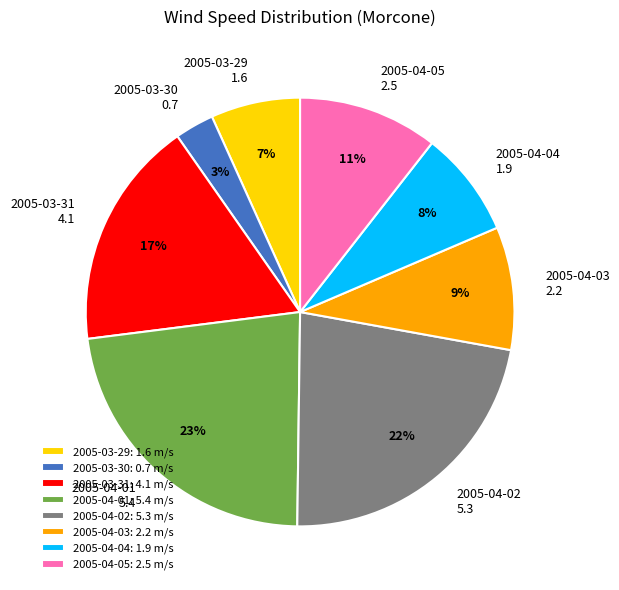

How many slices are in this pie chart?

8